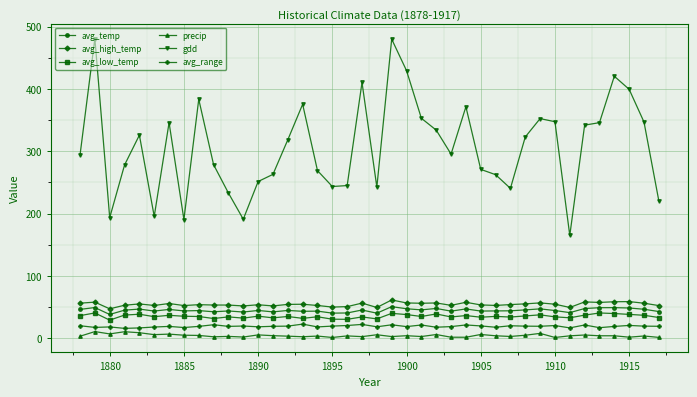

Which series has the widest spread of values?

gdd